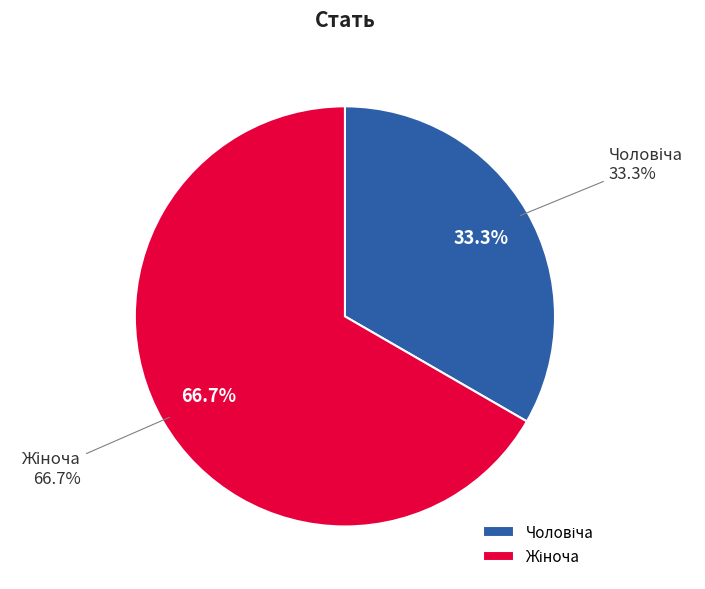

The Жіноча slice represents 67% of the pie. True or false?

True